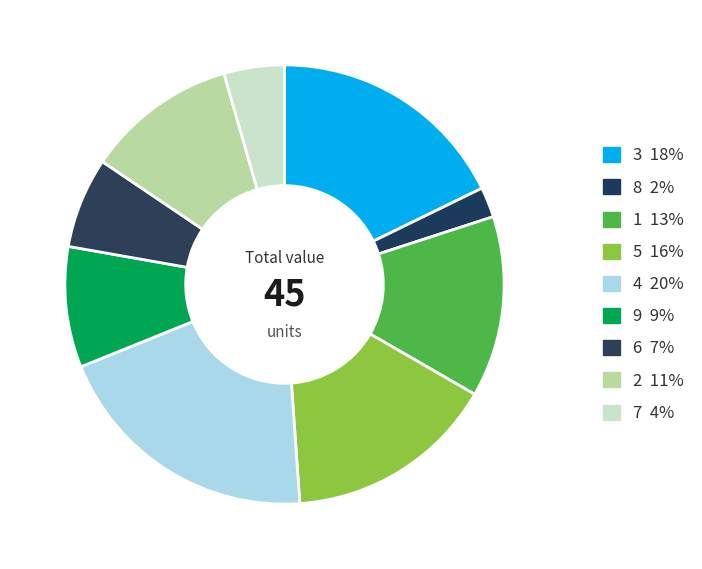

Is it true that 4 is 27% of the pie?

False